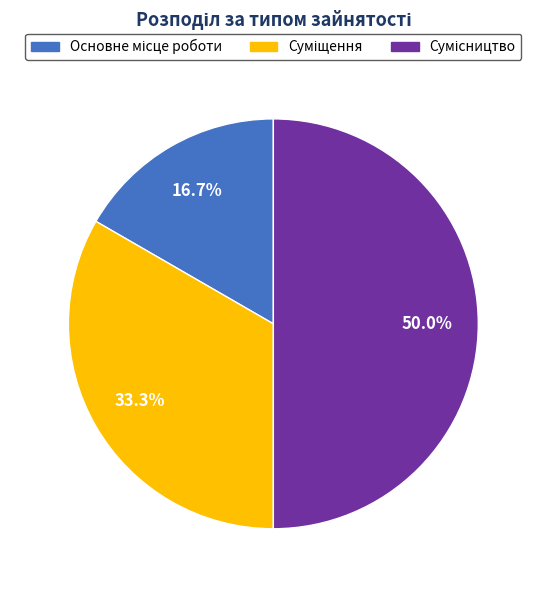

Count the number of slices in the pie.

3